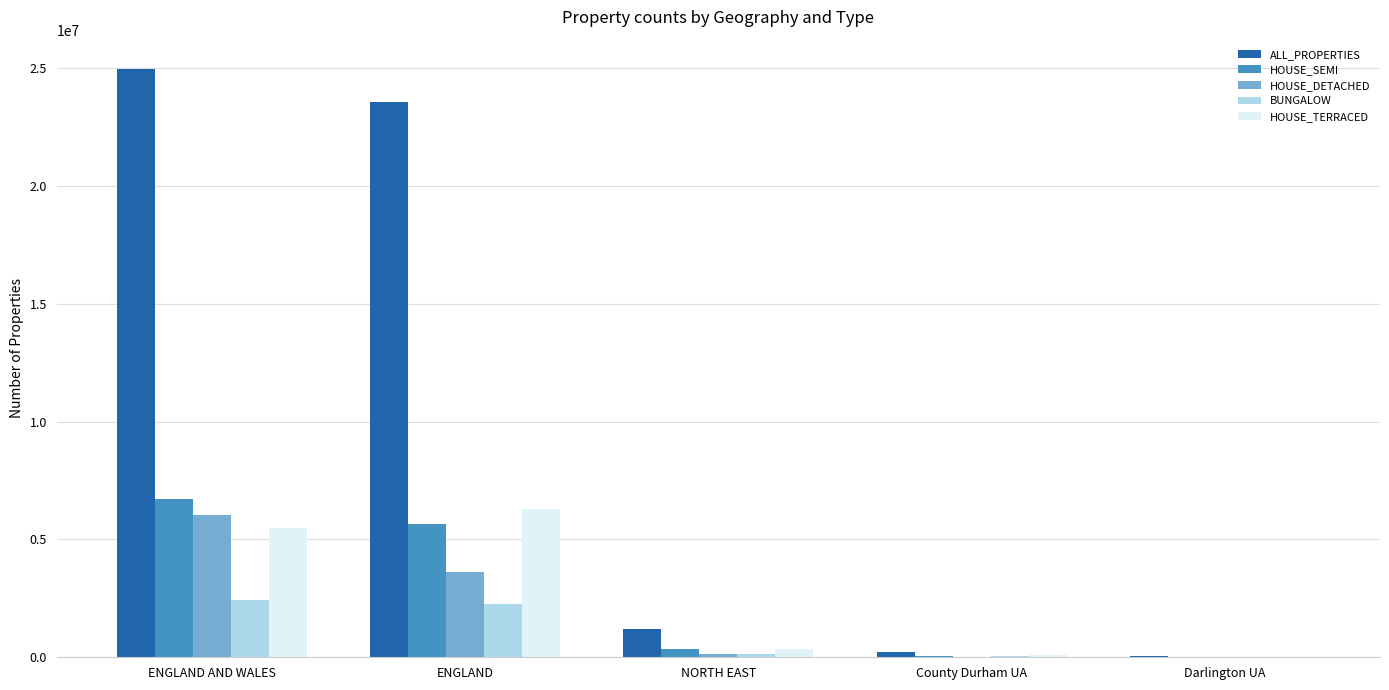

What is the difference between the ALL_PROPERTIES values at County Durham UA and ENGLAND?

23321230